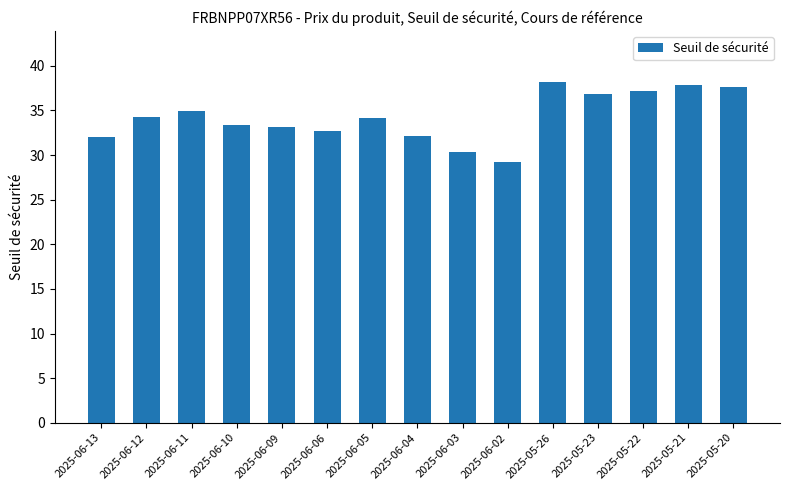

What is the average value?

34.3